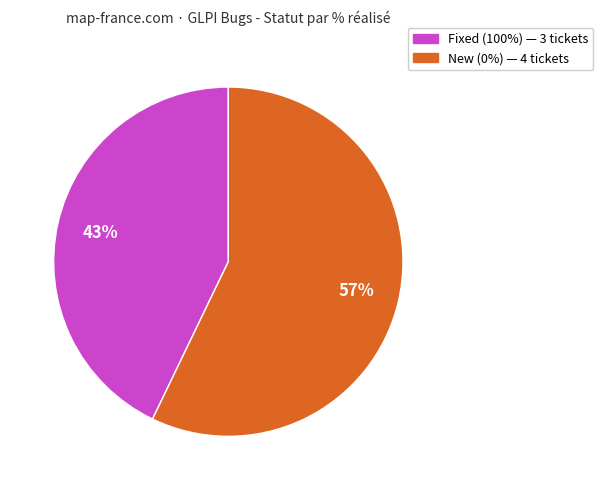

Count the number of slices in the pie.

2